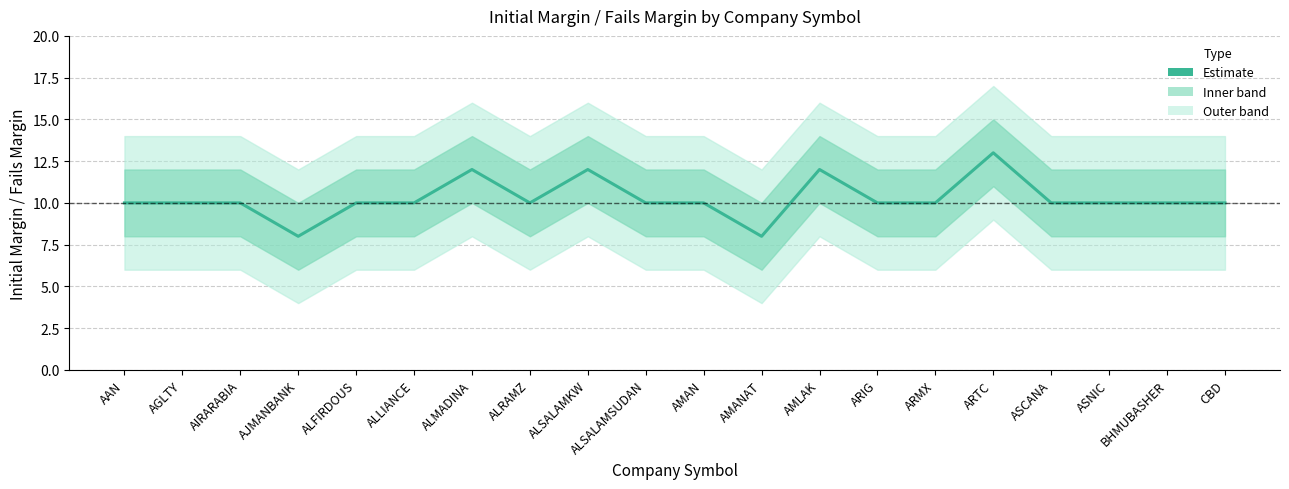

What is the difference between the second highest and minimum values?

4